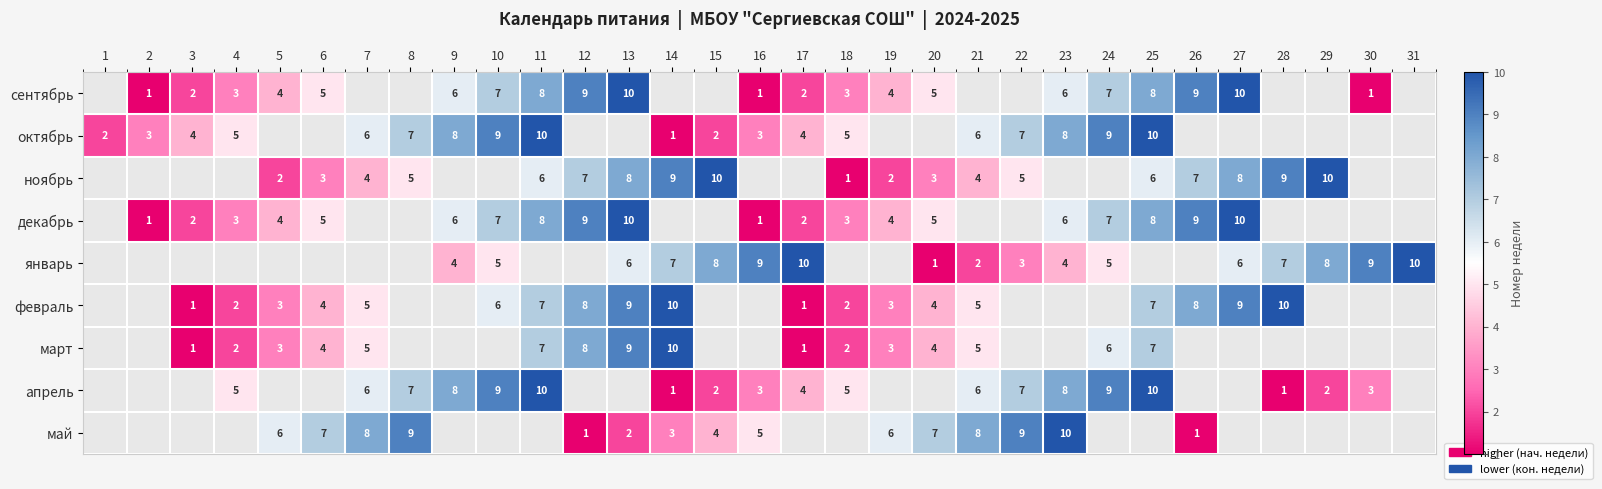

The март series shows 4 at 20. True or false?

True